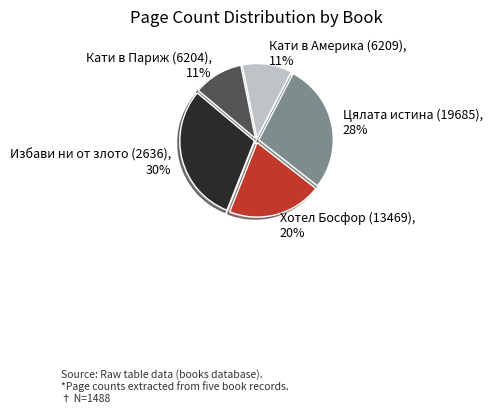

How many segments does this pie chart have?

5